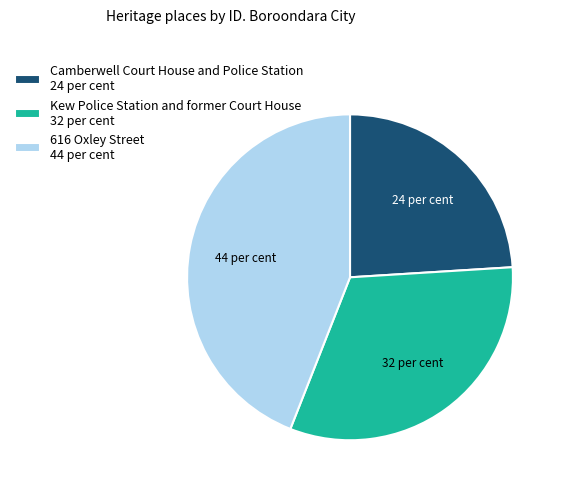

Rank the categories by value from lowest to highest.

Camberwell Court House and Police Station, Kew Police Station and former Court House, 616 Oxley Street